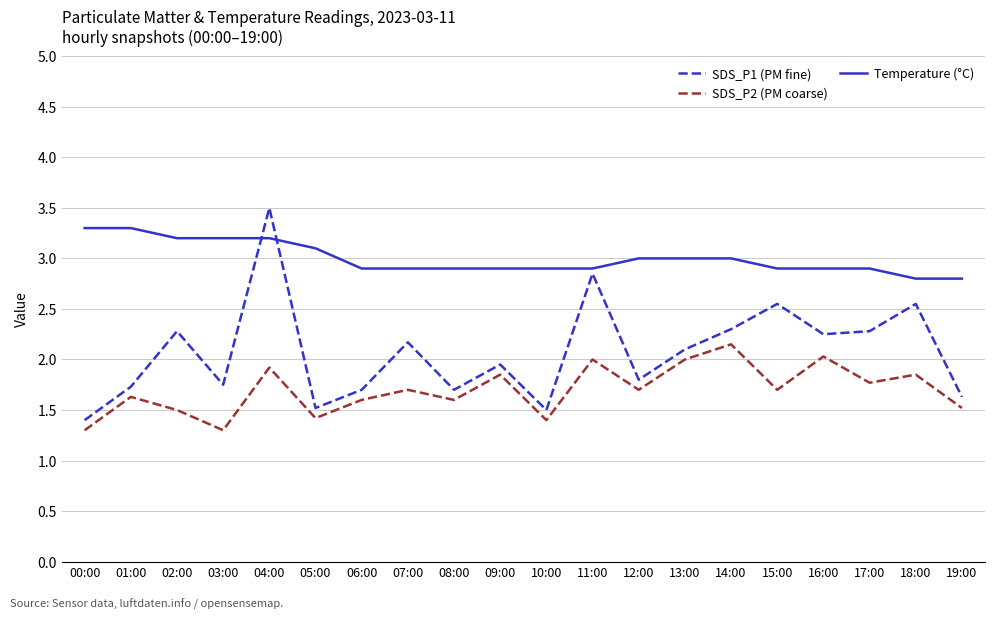

Rank the series at 01:00 from highest to lowest value.

Temperature (°C), SDS_P1 (PM fine), SDS_P2 (PM coarse)